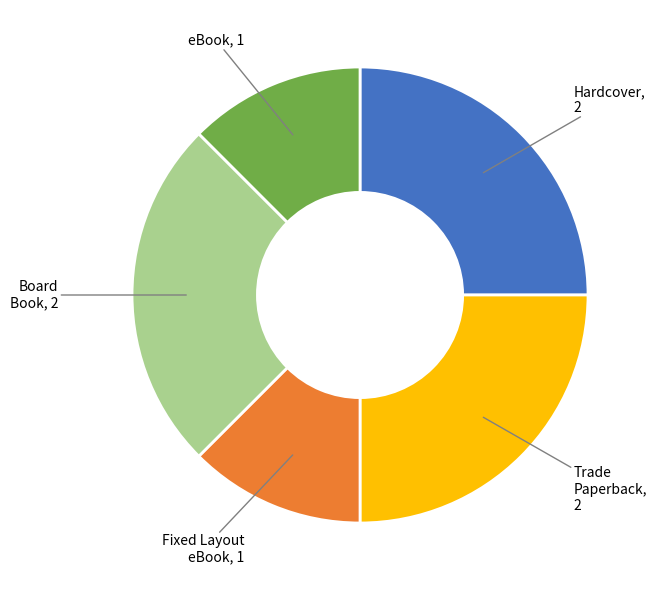

Is there any slice that represents more than half of the pie?

No